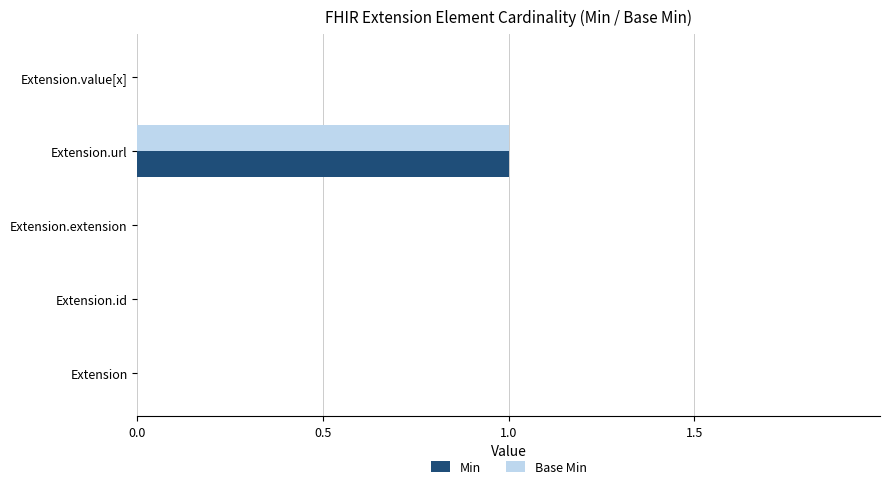

Is it true that Min equals -1 at Extension.id?

False